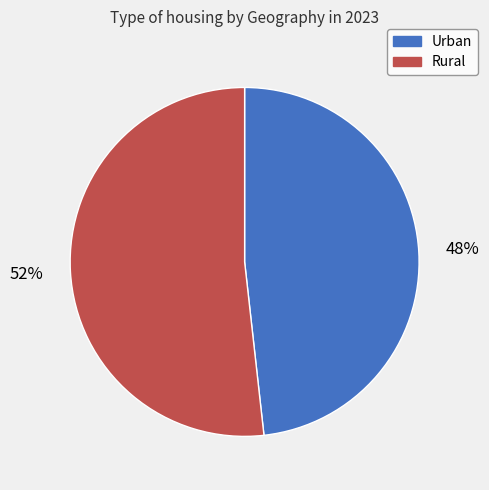

Do Urban and Rural together represent more than half of the pie?

Yes